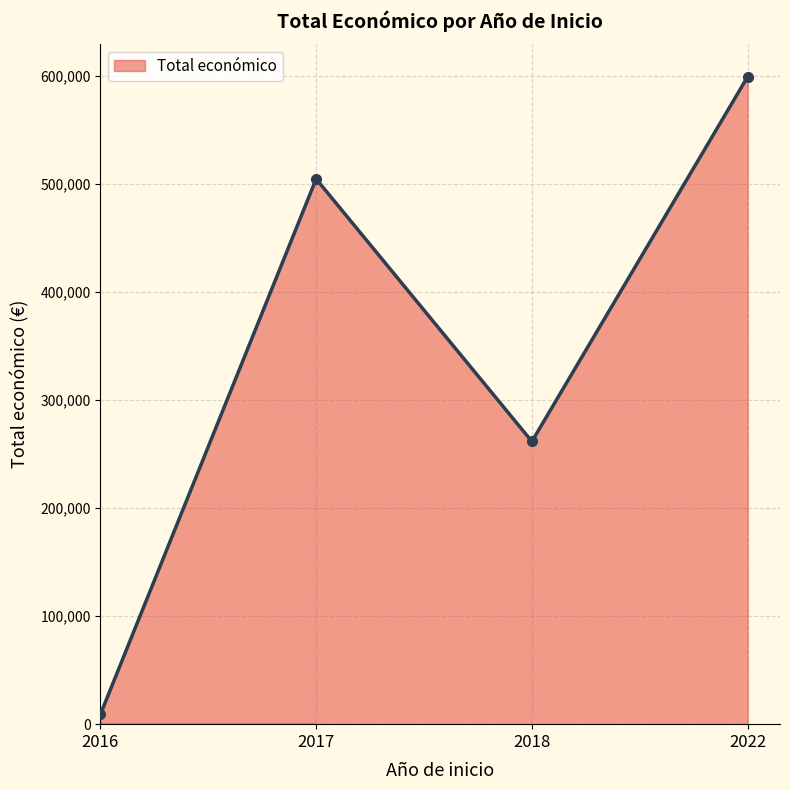

Rank the categories by value from lowest to highest.

2016, 2018, 2017, 2022